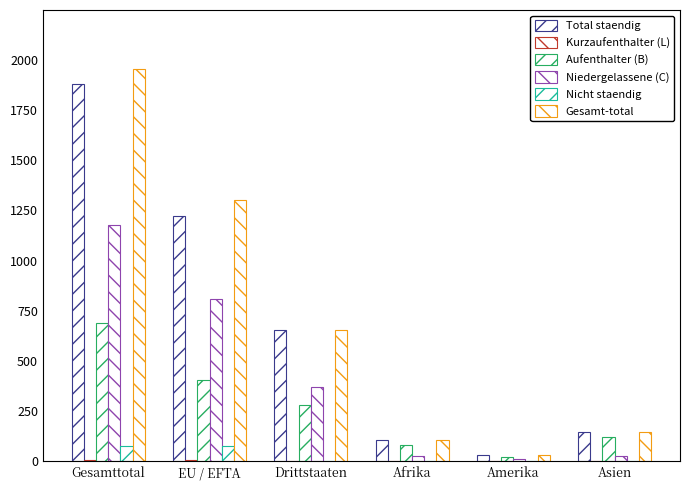

How many data points does each series have?

6